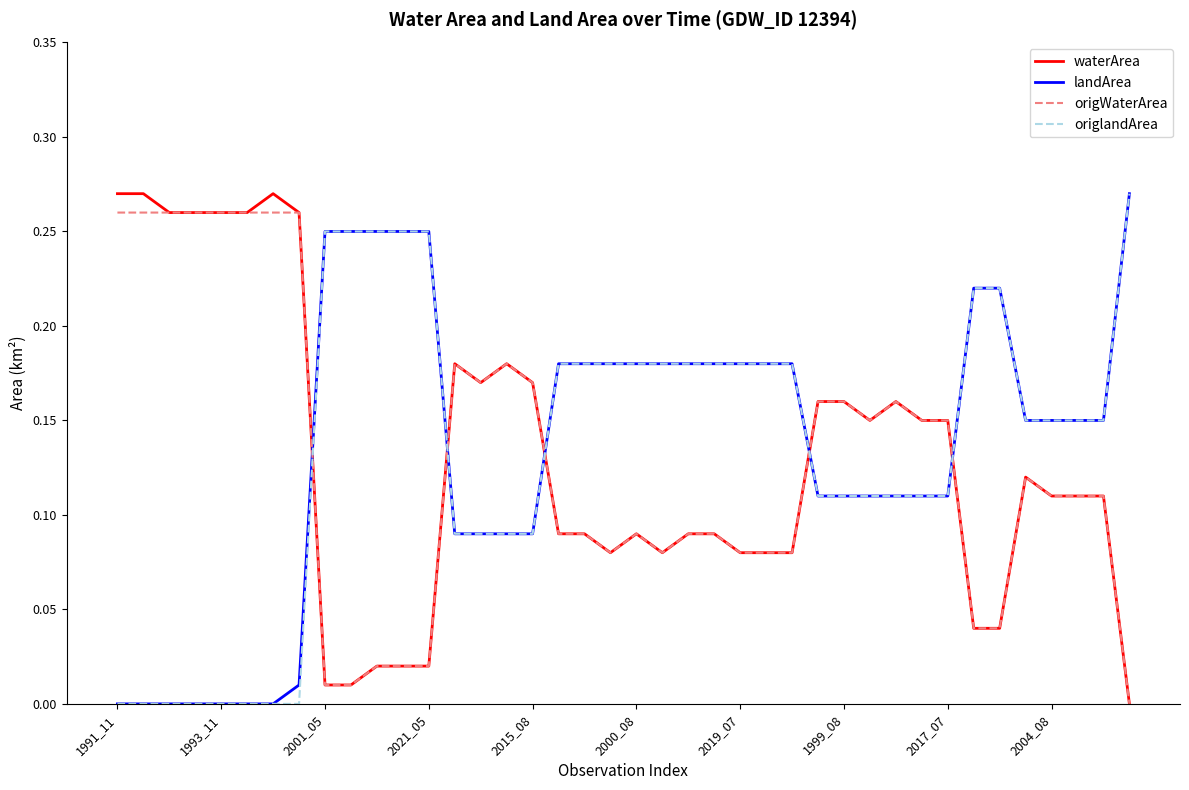

At how many categories does at least one series exceed 0?

40